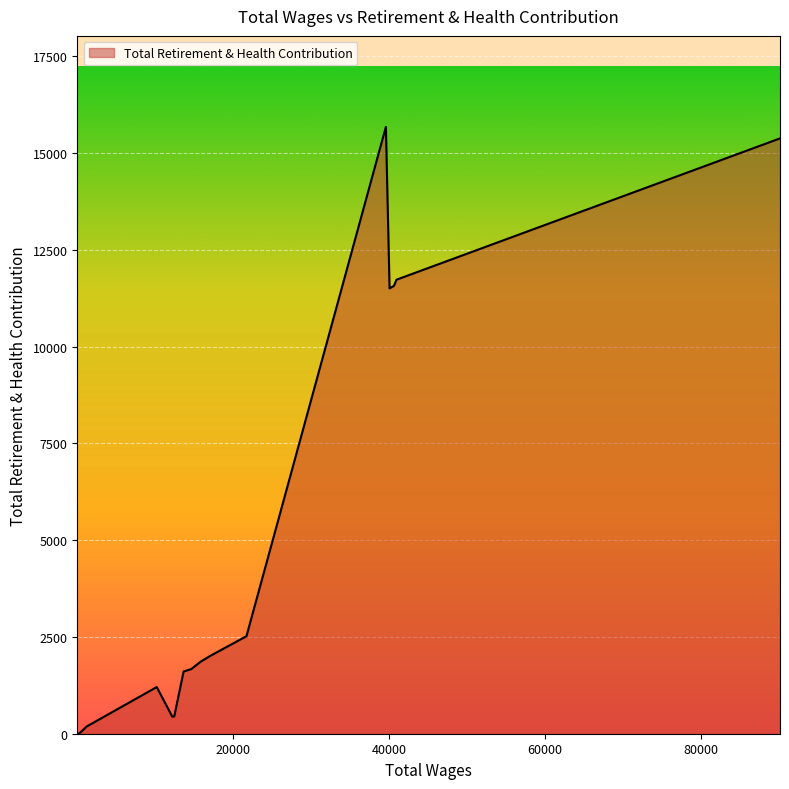

What is the difference between the maximum and minimum values?

15672.8